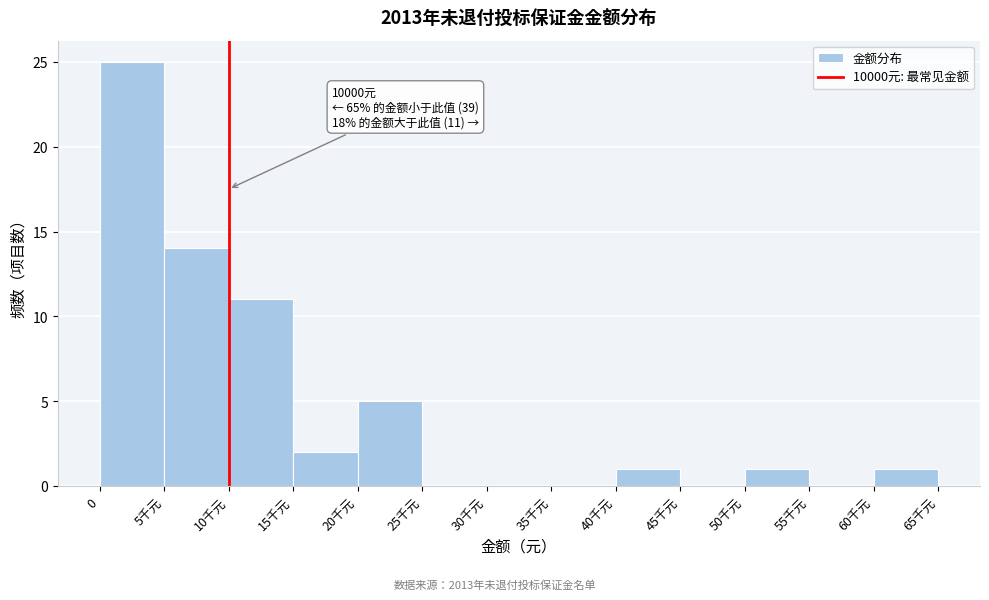

Reading right to left, what are all the values shown in this chart?

60千元=1	55千元=0	50千元=1	45千元=0	40千元=1	35千元=0	30千元=0	25千元=0	20千元=5	15千元=2	10千元=11	5千元=14	0=25